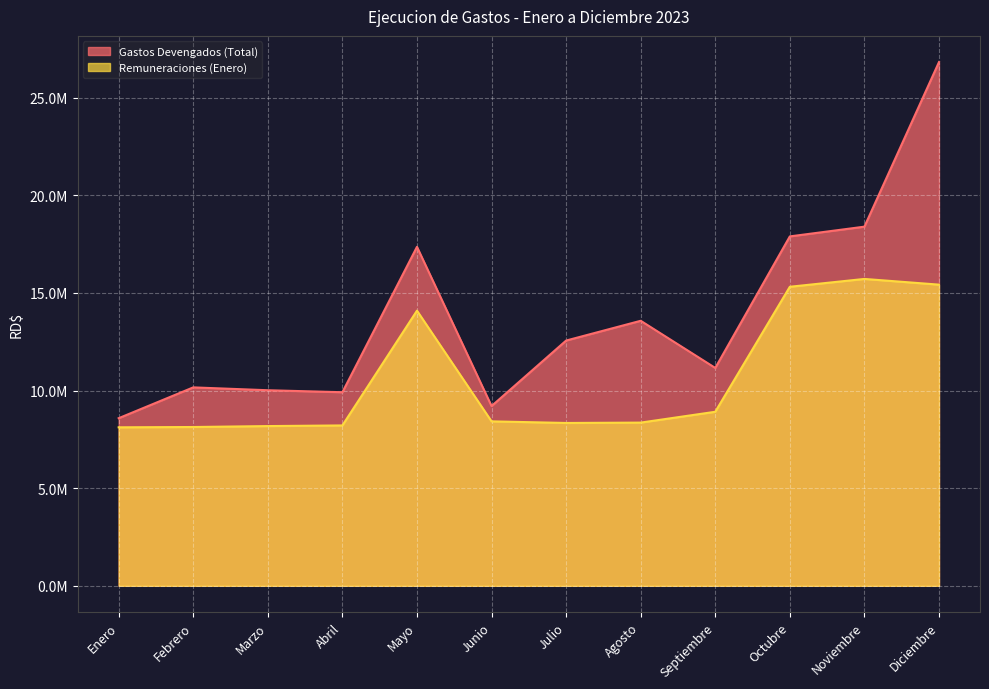

How many data points does each series have?

12